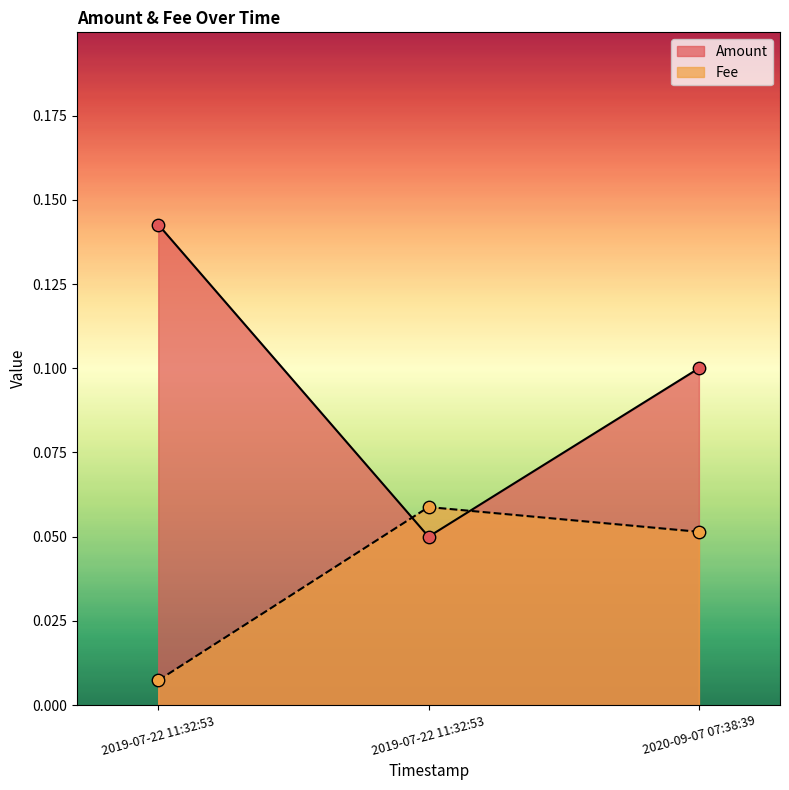

Which series has the largest Y range (max minus min)?

Amount